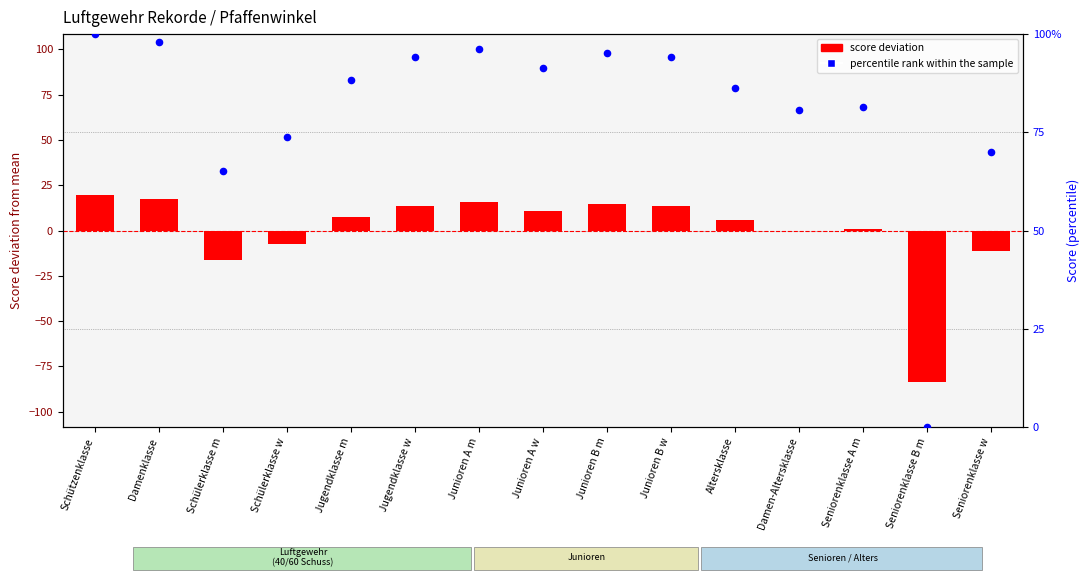

At which category is the sum across all series the highest?

Schützenklasse